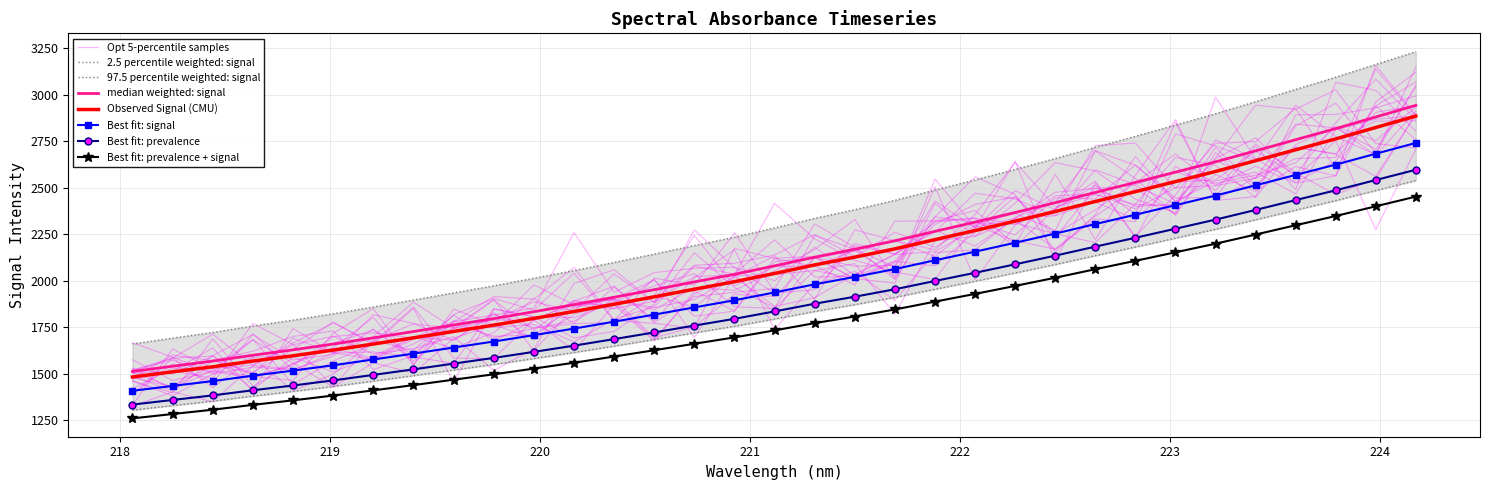

At which label is the value closest to 2075?

221.6902